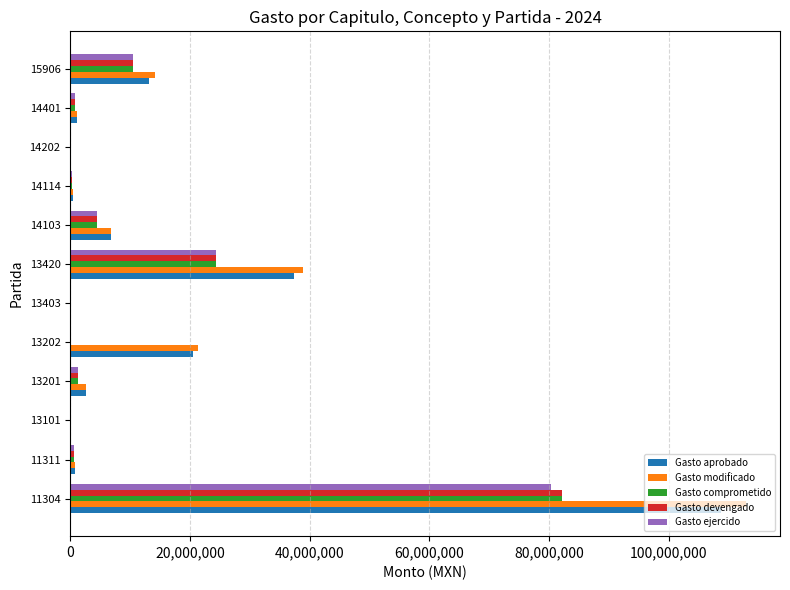

Between 14202 and 15906, which series saw the biggest shift?

Gasto modificado